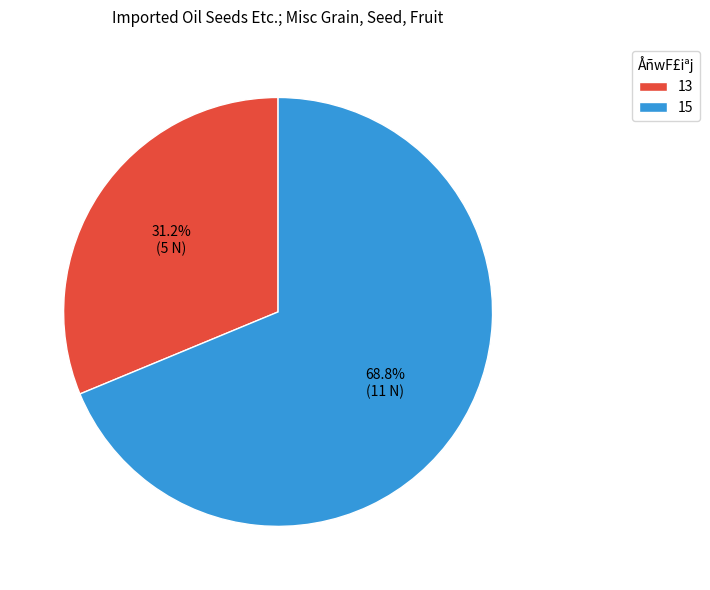

Is there a majority slice in this chart?

Yes